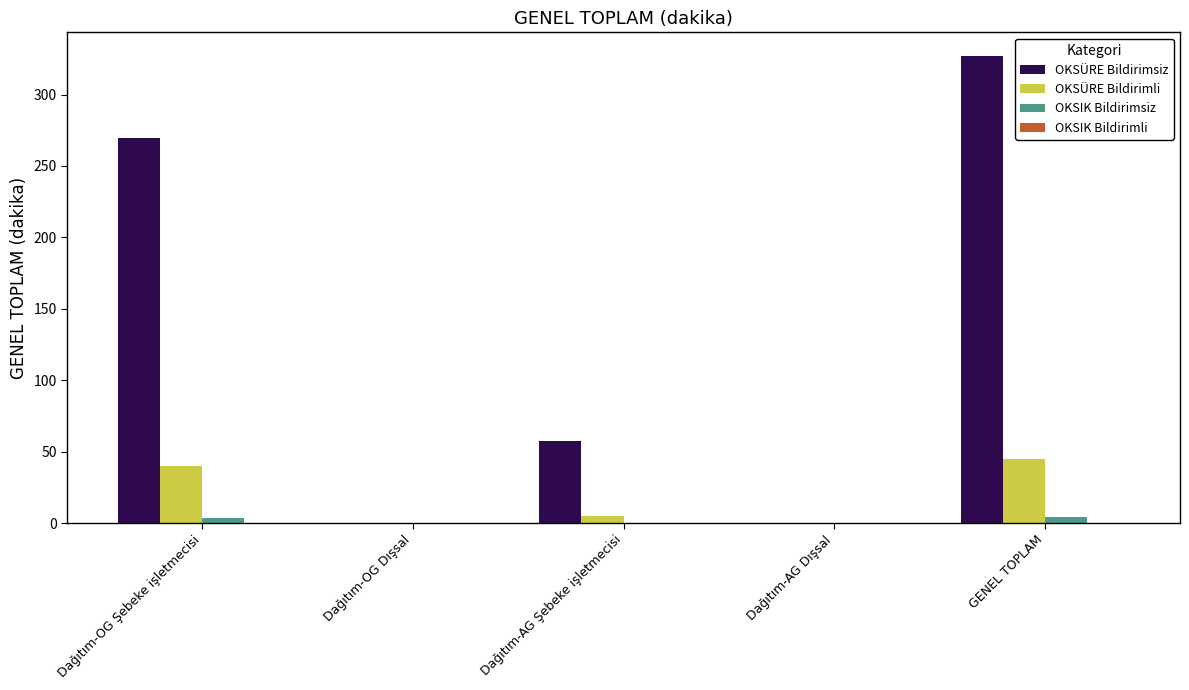

How many series are shown in this chart?

4